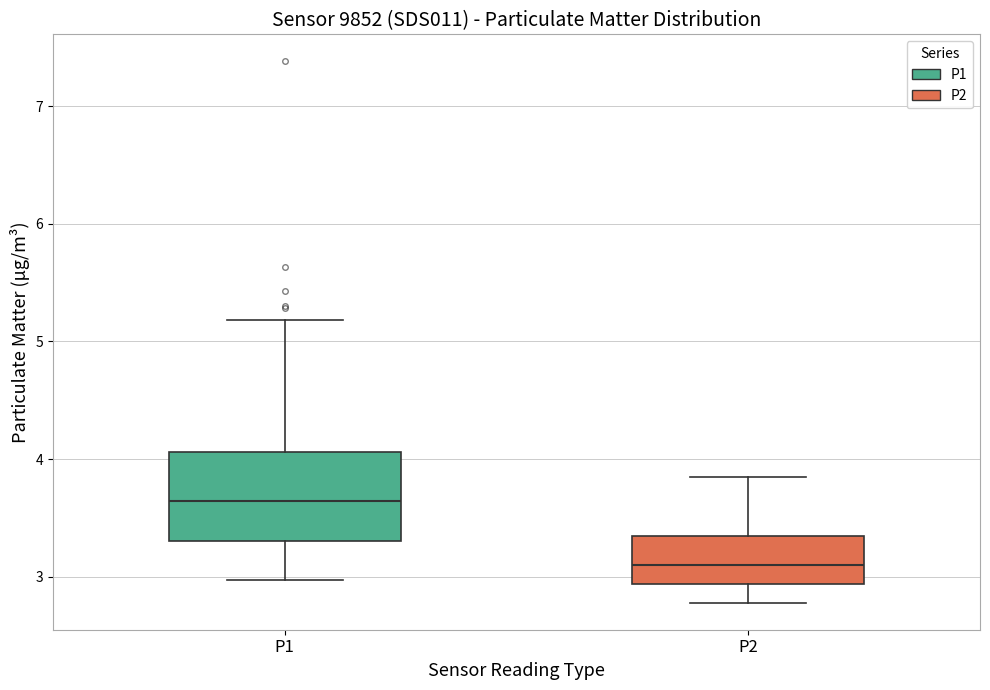

Which box's median line is the lowest?

P2